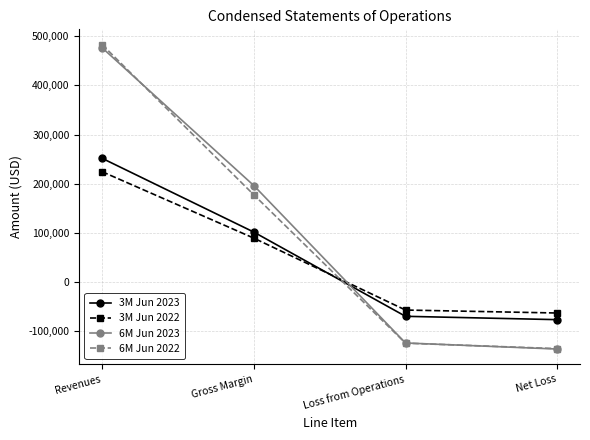

How many values in the 6M Jun 2023 series are below 196250?

2